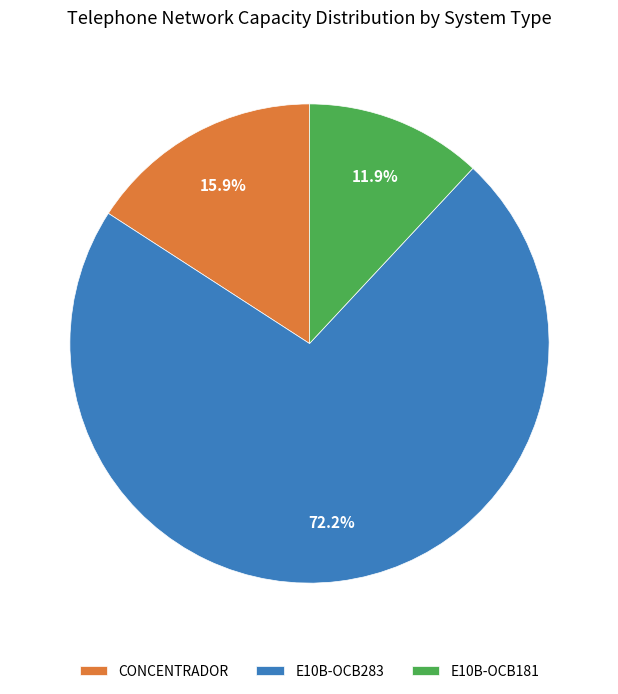

Between E10B-OCB283 and CONCENTRADOR, which is larger?

E10B-OCB283